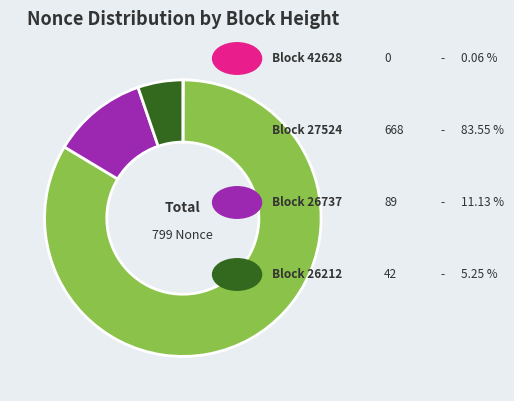

Does any single category account for the majority?

Yes